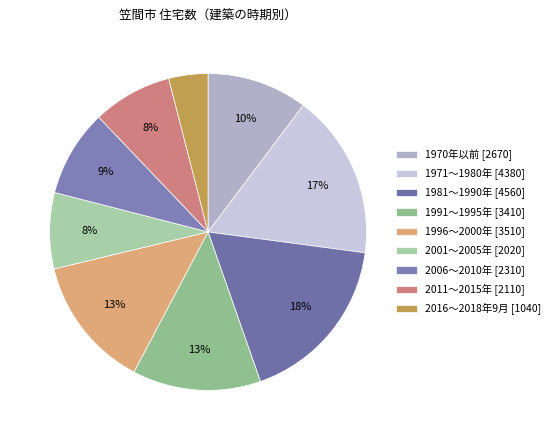

Is there any slice that represents more than half of the pie?

No